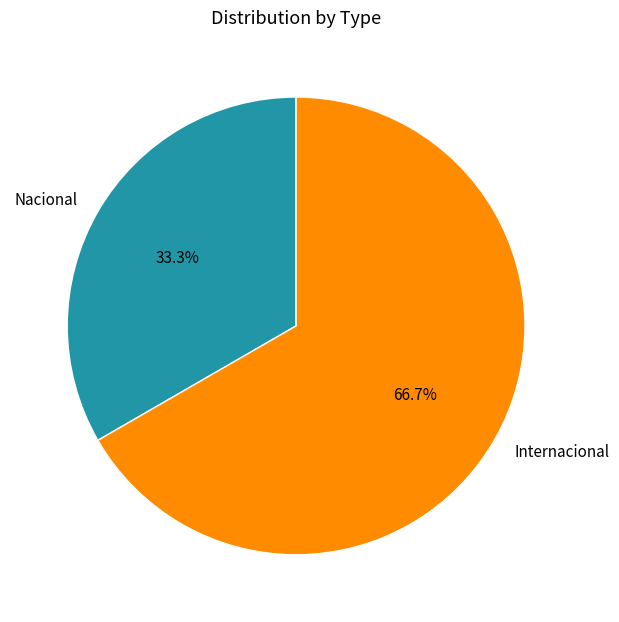

What percentage do Nacional and Internacional together represent?

100.0%